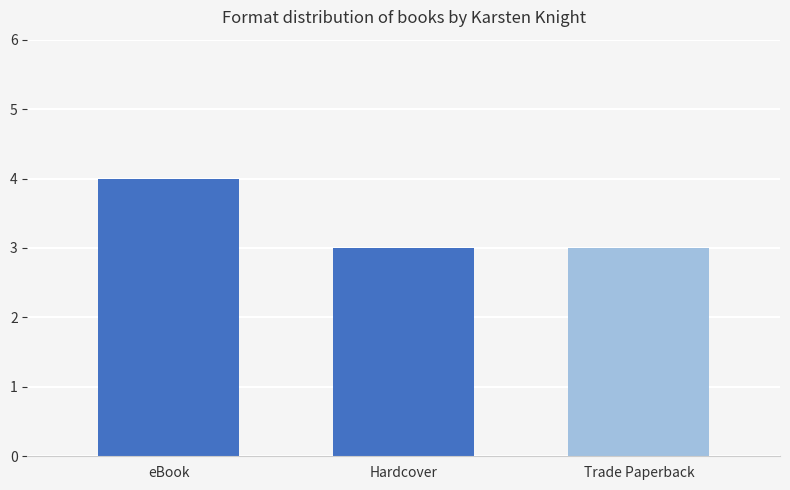

Reading left to right, what are all the values shown in this chart?

4	3	3